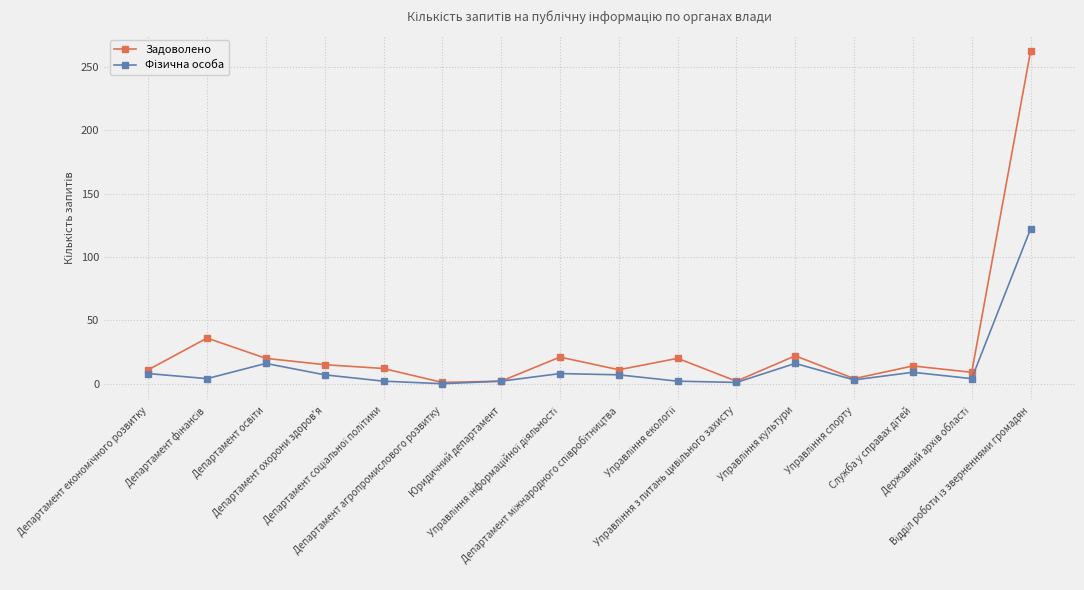

How many lines are shown in the chart?

2